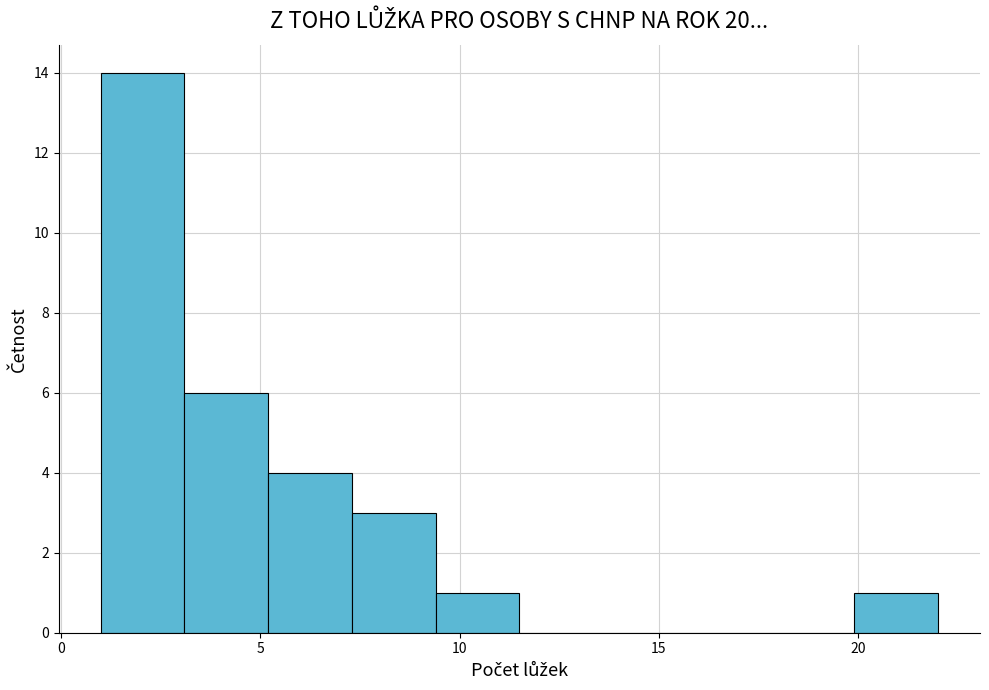

How tall is the bar that spans 5.2 to 7.3 on the x-axis? Neither the bar edges nor the heights are printed on the chart, so give them approximately, as read against the axes.

4